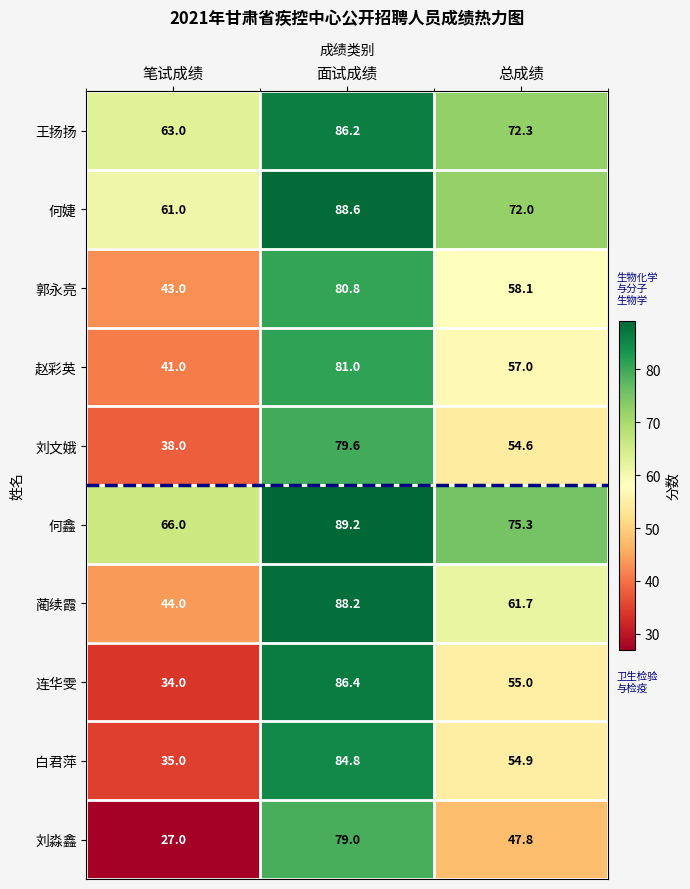

Which series has the widest spread of values?

连华雯